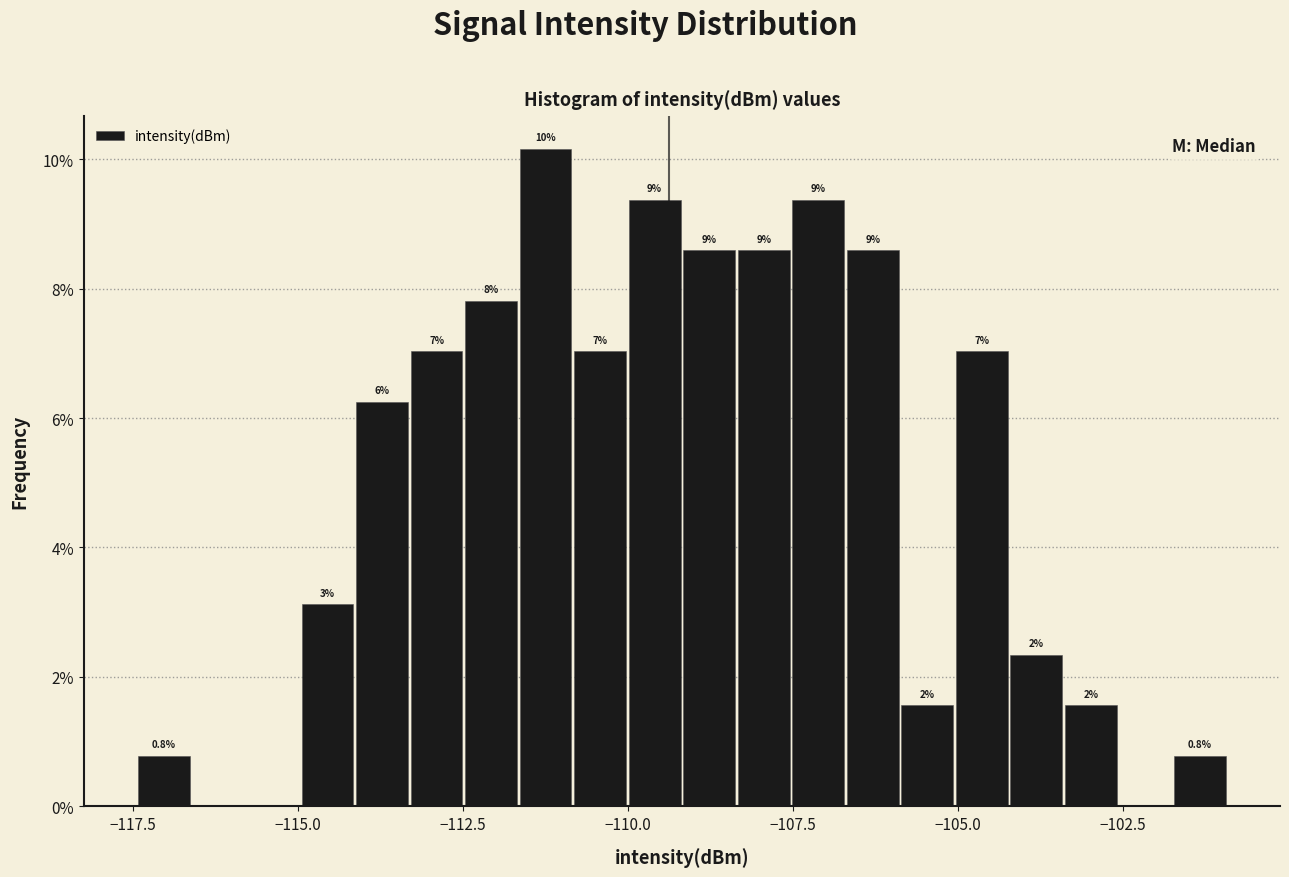

Around what value on the x-axis is the tallest bar? Give the approximate position of its centre, as read against the axis.

-111.0